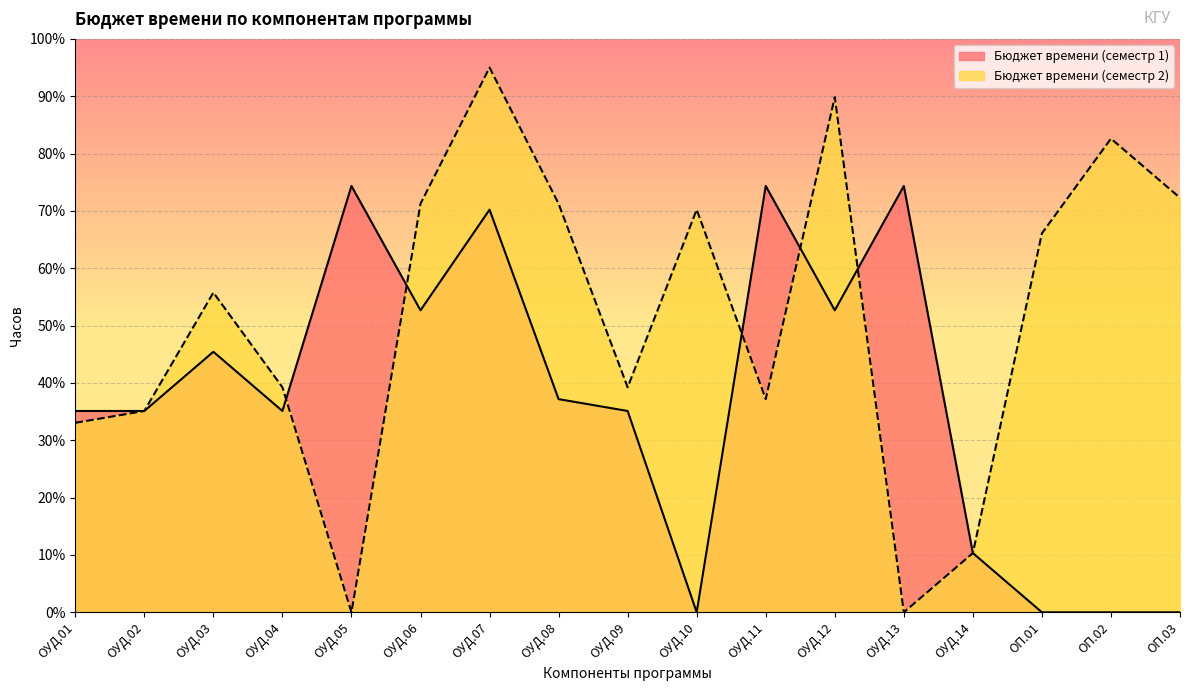

At which category does Бюджет времени (семестр 1) reach its first local valley?

ОУД.04